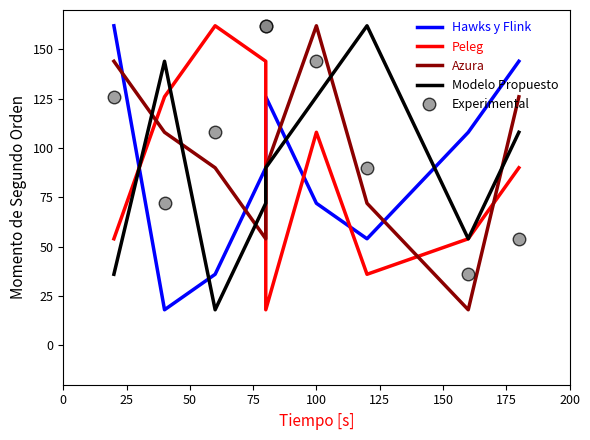

True or false: Hawks y Flink and Modelo Propuesto intersect in this chart.

True